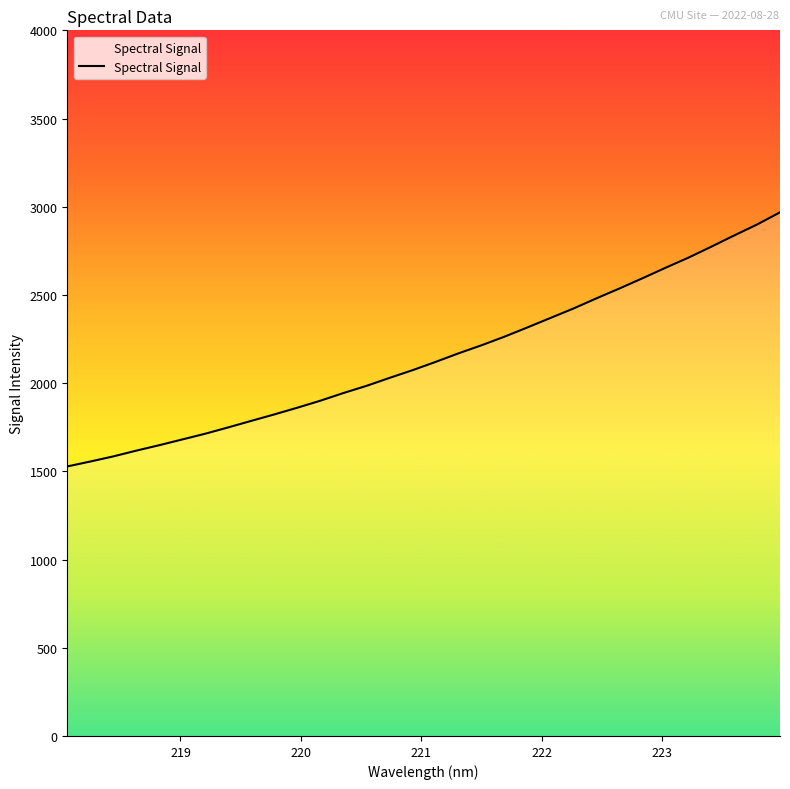

What is the greatest value displayed?

2968.3